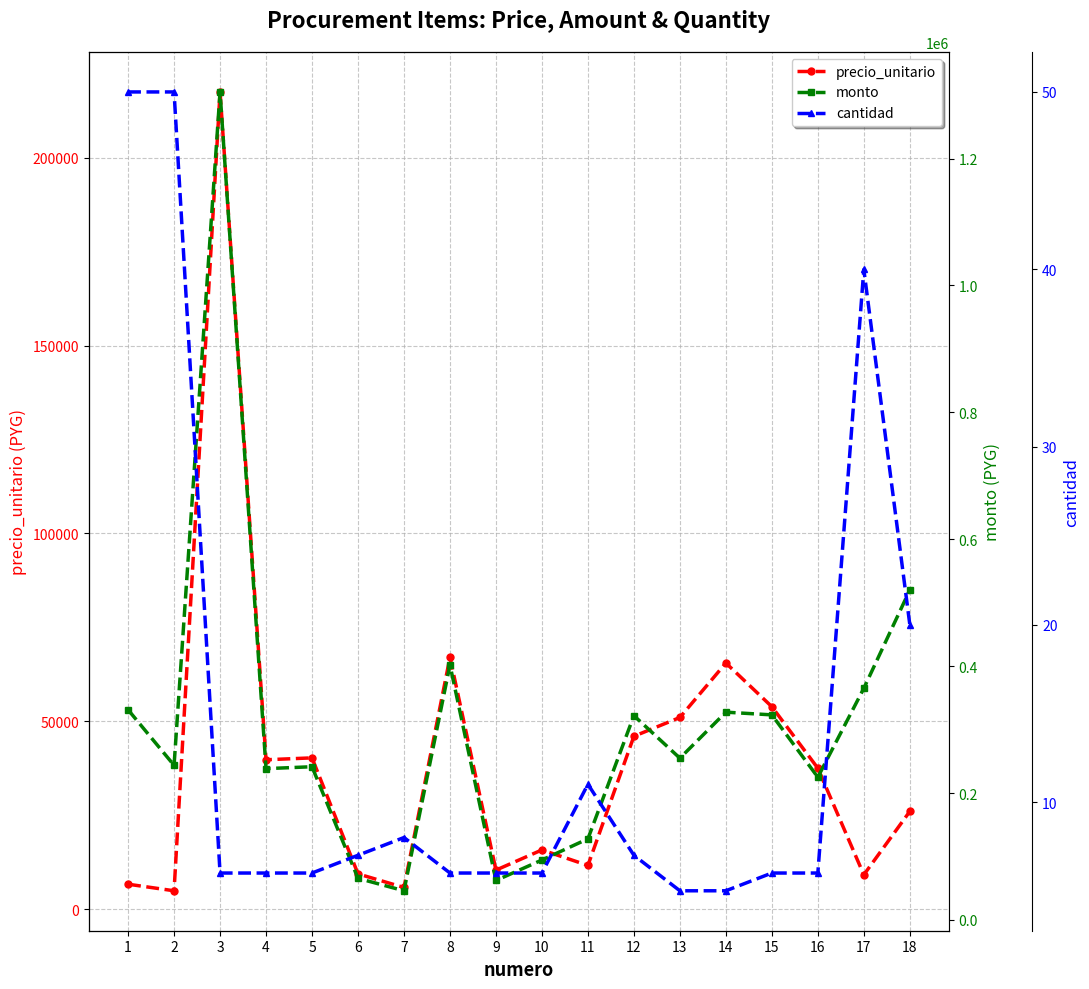

What is the spread (max minus min) of values at 15?

323238